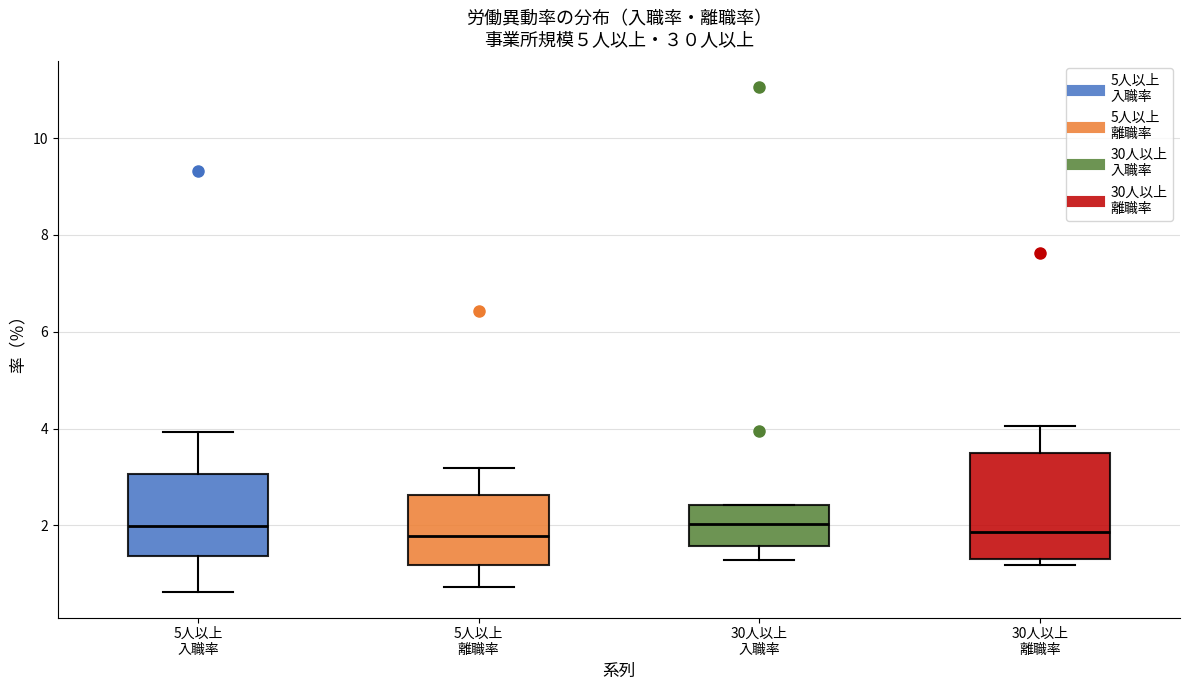

Which box is the tallest, from its lower edge to its upper edge?

30人以上 離職率